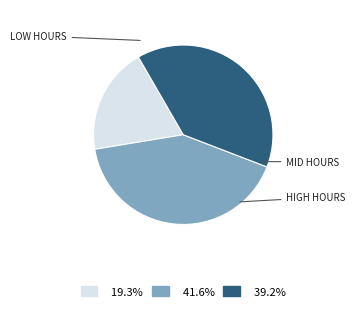

Does any single category account for the majority?

No